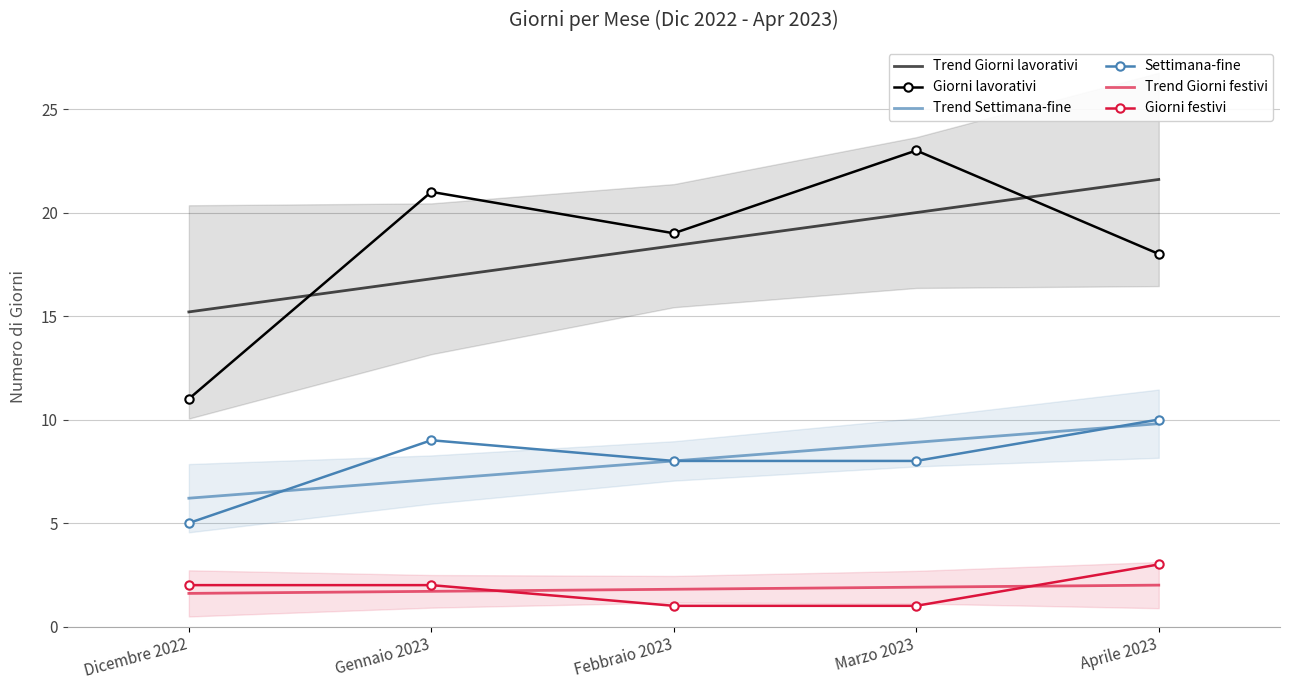

Is it true that Settimana-fine equals 5.0 at Dicembre 2022?

True